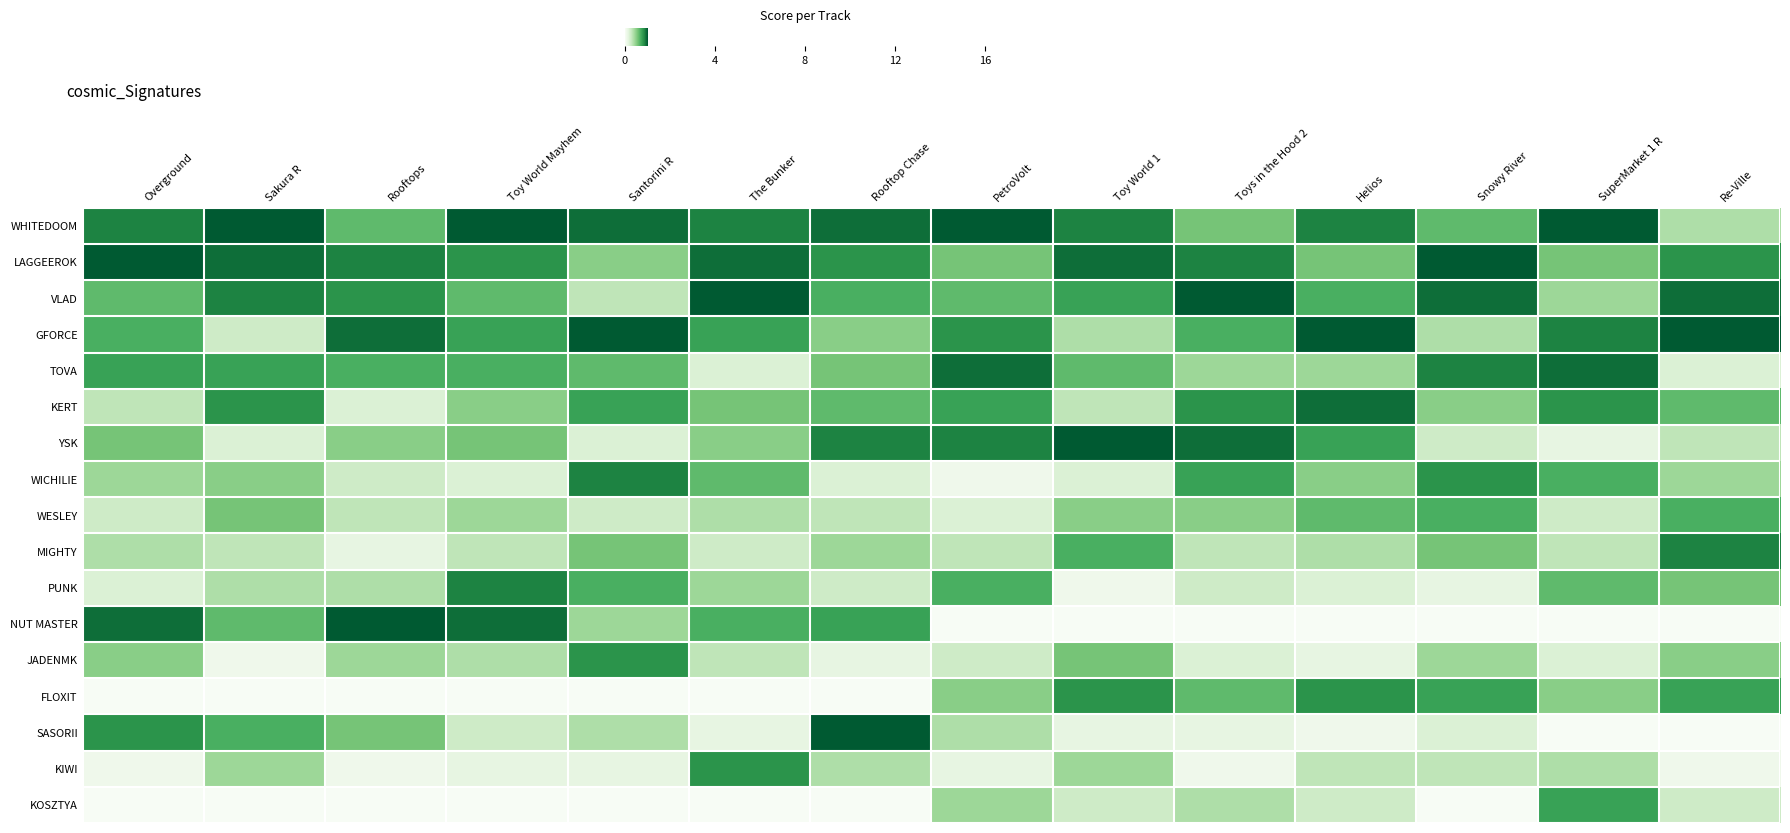

Reading right to left, what are all the values shown in this chart?

WHITEDOOM: Re-Ville=0.4	SuperMarket 1 R=1.0	Snowy River=0.6	Helios=0.9	Toys in the Hood 2=0.6	Toy World 1=0.9	PetroVolt=1.0	Rooftop Chase=0.9	The Bunker=0.9	Santorini R=0.9	Toy World Mayhem=1.0	Rooftops=0.6	Sakura R=1.0	Overground=0.9
LAGGEEROK: Re-Ville=0.8	SuperMarket 1 R=0.6	Snowy River=1.0	Helios=0.6	Toys in the Hood 2=0.9	Toy World 1=0.9	PetroVolt=0.6	Rooftop Chase=0.8	The Bunker=0.9	Santorini R=0.5	Toy World Mayhem=0.8	Rooftops=0.9	Sakura R=0.9	Overground=1.0
VLAD: Re-Ville=0.9	SuperMarket 1 R=0.4	Snowy River=0.9	Helios=0.7	Toys in the Hood 2=1.0	Toy World 1=0.8	PetroVolt=0.6	Rooftop Chase=0.7	The Bunker=1.0	Santorini R=0.3	Toy World Mayhem=0.6	Rooftops=0.8	Sakura R=0.9	Overground=0.6
GFORCE: Re-Ville=1.0	SuperMarket 1 R=0.9	Snowy River=0.4	Helios=1.0	Toys in the Hood 2=0.7	Toy World 1=0.4	PetroVolt=0.8	Rooftop Chase=0.5	The Bunker=0.8	Santorini R=1.0	Toy World Mayhem=0.8	Rooftops=0.9	Sakura R=0.2	Overground=0.7
TOVA: Re-Ville=0.2	SuperMarket 1 R=0.9	Snowy River=0.9	Helios=0.4	Toys in the Hood 2=0.4	Toy World 1=0.6	PetroVolt=0.9	Rooftop Chase=0.6	The Bunker=0.2	Santorini R=0.6	Toy World Mayhem=0.7	Rooftops=0.7	Sakura R=0.8	Overground=0.8
KERT: Re-Ville=0.6	SuperMarket 1 R=0.8	Snowy River=0.5	Helios=0.9	Toys in the Hood 2=0.8	Toy World 1=0.3	PetroVolt=0.8	Rooftop Chase=0.6	The Bunker=0.6	Santorini R=0.8	Toy World Mayhem=0.5	Rooftops=0.2	Sakura R=0.8	Overground=0.3
YSK: Re-Ville=0.3	SuperMarket 1 R=0.1	Snowy River=0.2	Helios=0.8	Toys in the Hood 2=0.9	Toy World 1=1.0	PetroVolt=0.9	Rooftop Chase=0.9	The Bunker=0.5	Santorini R=0.2	Toy World Mayhem=0.6	Rooftops=0.5	Sakura R=0.2	Overground=0.6
WICHILIE: Re-Ville=0.4	SuperMarket 1 R=0.7	Snowy River=0.8	Helios=0.5	Toys in the Hood 2=0.8	Toy World 1=0.2	PetroVolt=0.1	Rooftop Chase=0.2	The Bunker=0.6	Santorini R=0.9	Toy World Mayhem=0.2	Rooftops=0.2	Sakura R=0.5	Overground=0.4
WESLEY: Re-Ville=0.7	SuperMarket 1 R=0.2	Snowy River=0.7	Helios=0.6	Toys in the Hood 2=0.5	Toy World 1=0.5	PetroVolt=0.2	Rooftop Chase=0.3	The Bunker=0.4	Santorini R=0.2	Toy World Mayhem=0.4	Rooftops=0.3	Sakura R=0.6	Overground=0.2
MIGHTY: Re-Ville=0.9	SuperMarket 1 R=0.3	Snowy River=0.6	Helios=0.4	Toys in the Hood 2=0.3	Toy World 1=0.7	PetroVolt=0.3	Rooftop Chase=0.4	The Bunker=0.2	Santorini R=0.6	Toy World Mayhem=0.3	Rooftops=0.1	Sakura R=0.3	Overground=0.4
PUNK: Re-Ville=0.6	SuperMarket 1 R=0.6	Snowy River=0.1	Helios=0.2	Toys in the Hood 2=0.2	Toy World 1=0.1	PetroVolt=0.7	Rooftop Chase=0.2	The Bunker=0.4	Santorini R=0.7	Toy World Mayhem=0.9	Rooftops=0.4	Sakura R=0.4	Overground=0.2
NUT MASTER: Re-Ville=0.0	SuperMarket 1 R=0.0	Snowy River=0.0	Helios=0.0	Toys in the Hood 2=0.0	Toy World 1=0.0	PetroVolt=0.0	Rooftop Chase=0.8	The Bunker=0.7	Santorini R=0.4	Toy World Mayhem=0.9	Rooftops=1.0	Sakura R=0.6	Overground=0.9
JADENMK: Re-Ville=0.5	SuperMarket 1 R=0.2	Snowy River=0.4	Helios=0.1	Toys in the Hood 2=0.2	Toy World 1=0.6	PetroVolt=0.2	Rooftop Chase=0.1	The Bunker=0.3	Santorini R=0.8	Toy World Mayhem=0.4	Rooftops=0.4	Sakura R=0.1	Overground=0.5
FLOXIT: Re-Ville=0.8	SuperMarket 1 R=0.5	Snowy River=0.8	Helios=0.8	Toys in the Hood 2=0.6	Toy World 1=0.8	PetroVolt=0.5	Rooftop Chase=0.0	The Bunker=0.0	Santorini R=0.0	Toy World Mayhem=0.0	Rooftops=0.0	Sakura R=0.0	Overground=0.0
SASORII: Re-Ville=0.0	SuperMarket 1 R=0.0	Snowy River=0.2	Helios=0.1	Toys in the Hood 2=0.1	Toy World 1=0.1	PetroVolt=0.4	Rooftop Chase=1.0	The Bunker=0.1	Santorini R=0.4	Toy World Mayhem=0.2	Rooftops=0.6	Sakura R=0.7	Overground=0.8
KIWI: Re-Ville=0.1	SuperMarket 1 R=0.4	Snowy River=0.3	Helios=0.3	Toys in the Hood 2=0.1	Toy World 1=0.4	PetroVolt=0.1	Rooftop Chase=0.4	The Bunker=0.8	Santorini R=0.1	Toy World Mayhem=0.1	Rooftops=0.1	Sakura R=0.4	Overground=0.1
KOSZTYA: Re-Ville=0.2	SuperMarket 1 R=0.8	Snowy River=0.0	Helios=0.2	Toys in the Hood 2=0.4	Toy World 1=0.2	PetroVolt=0.4	Rooftop Chase=0.0	The Bunker=0.0	Santorini R=0.0	Toy World Mayhem=0.0	Rooftops=0.0	Sakura R=0.0	Overground=0.0